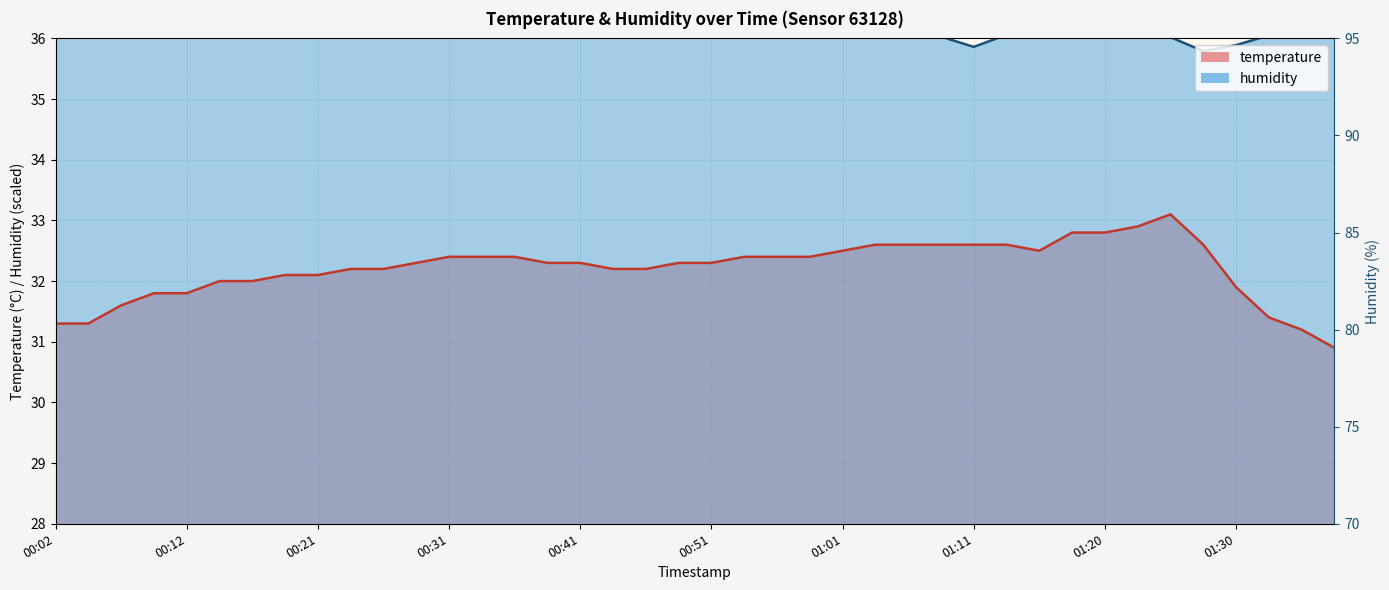

What is the maximum value shown in the chart?

36.7